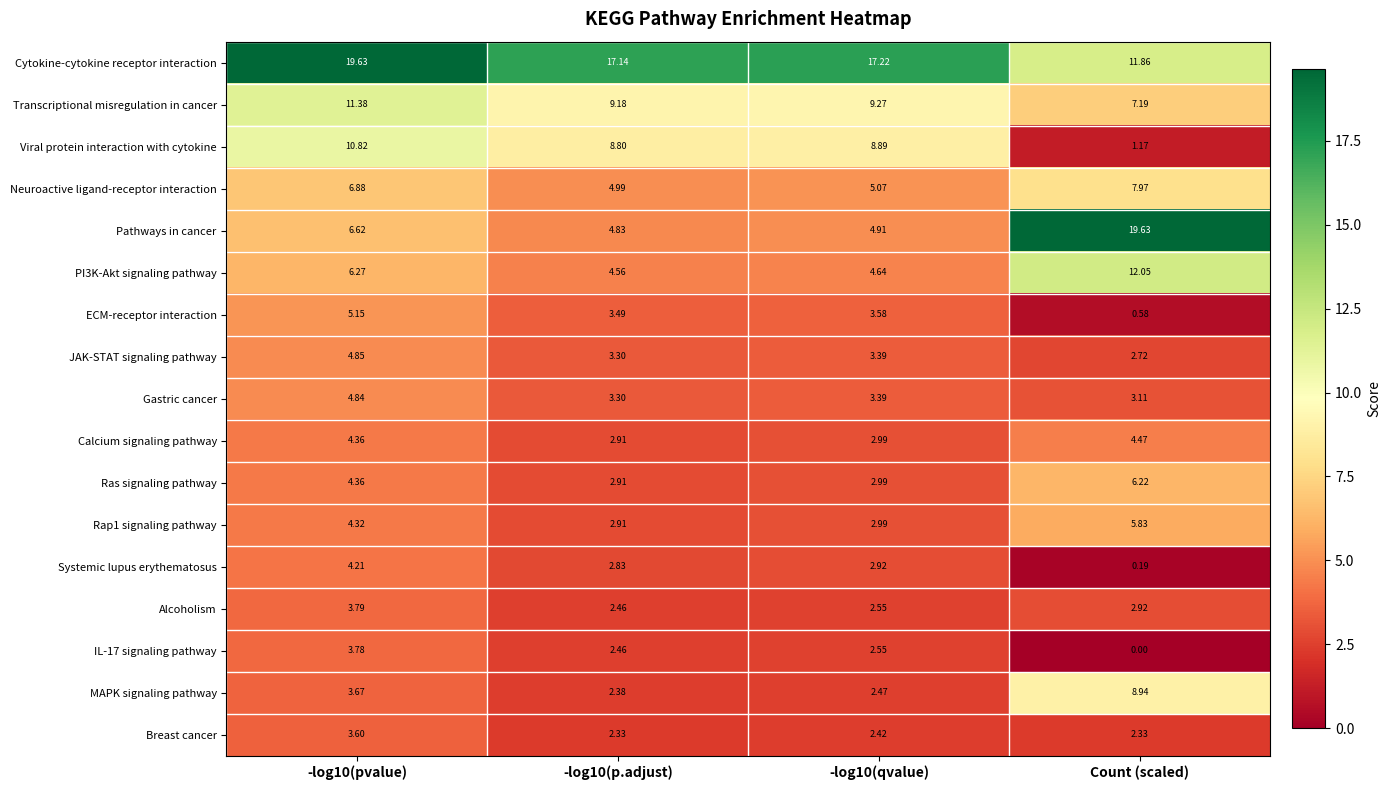

Which series has the largest total across all categories?

Cytokine-cytokine receptor interaction